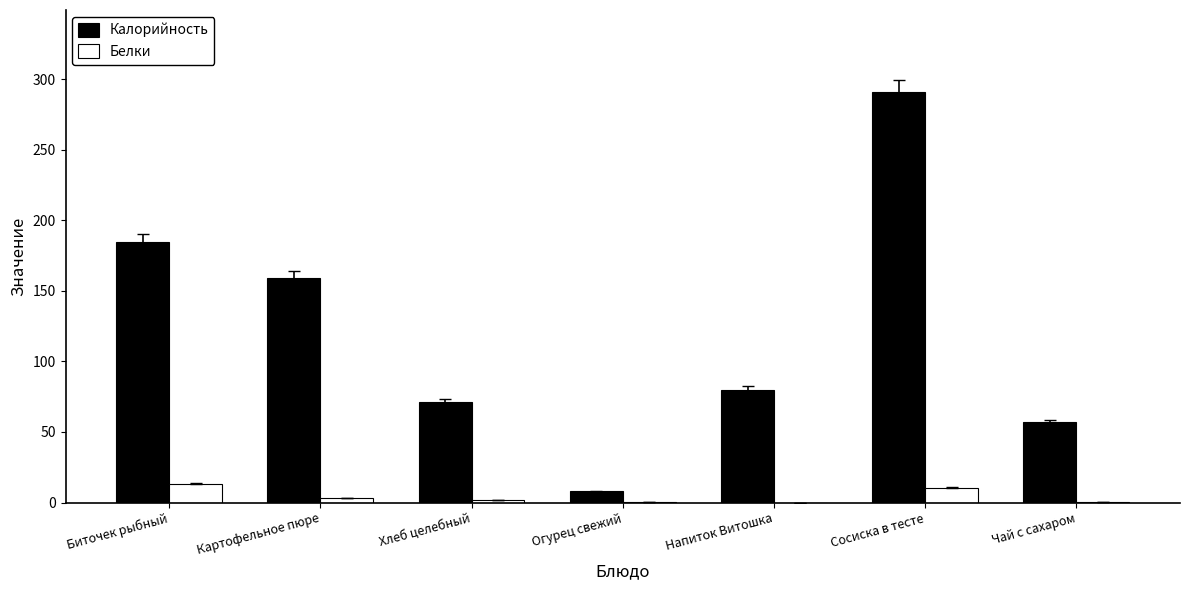

What is the maximum value for Белки?

13.5